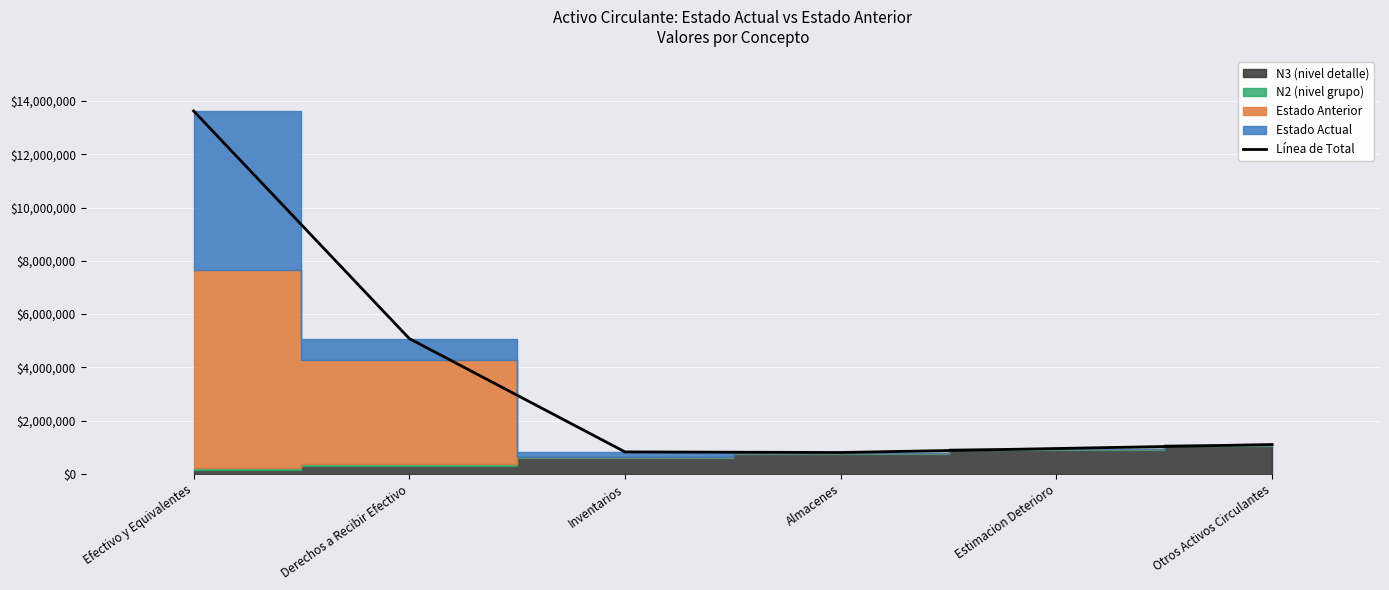

What is the difference between the second highest and minimum values?

4279878.6